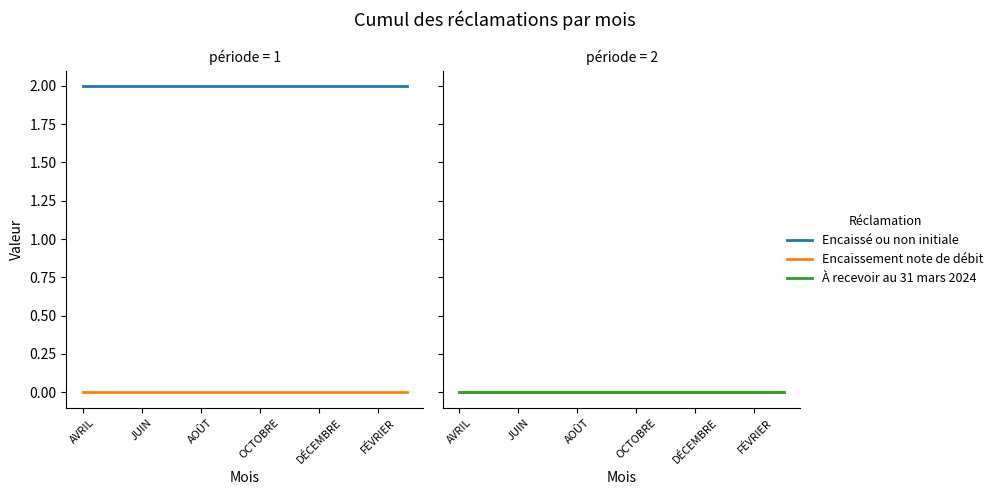

True or false: À recevoir au 31 mars 2024 and Encaissé ou non initiale intersect in this chart.

False